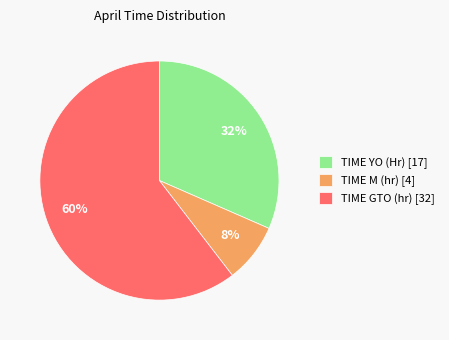

How many segments does this pie chart have?

3